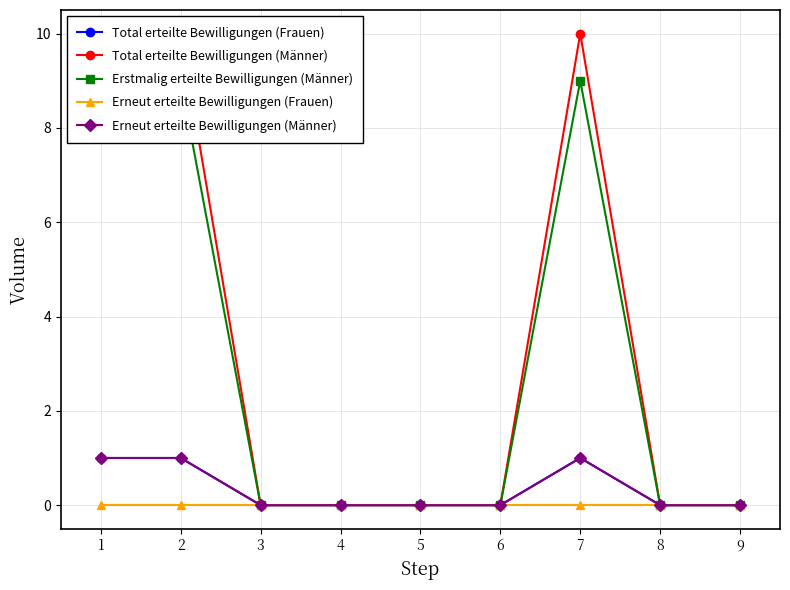

What are all the series names shown in the legend?

Total erteilte Bewilligungen (Frauen), Total erteilte Bewilligungen (Männer), Erstmalig erteilte Bewilligungen (Männer), Erneut erteilte Bewilligungen (Frauen), Erneut erteilte Bewilligungen (Männer)